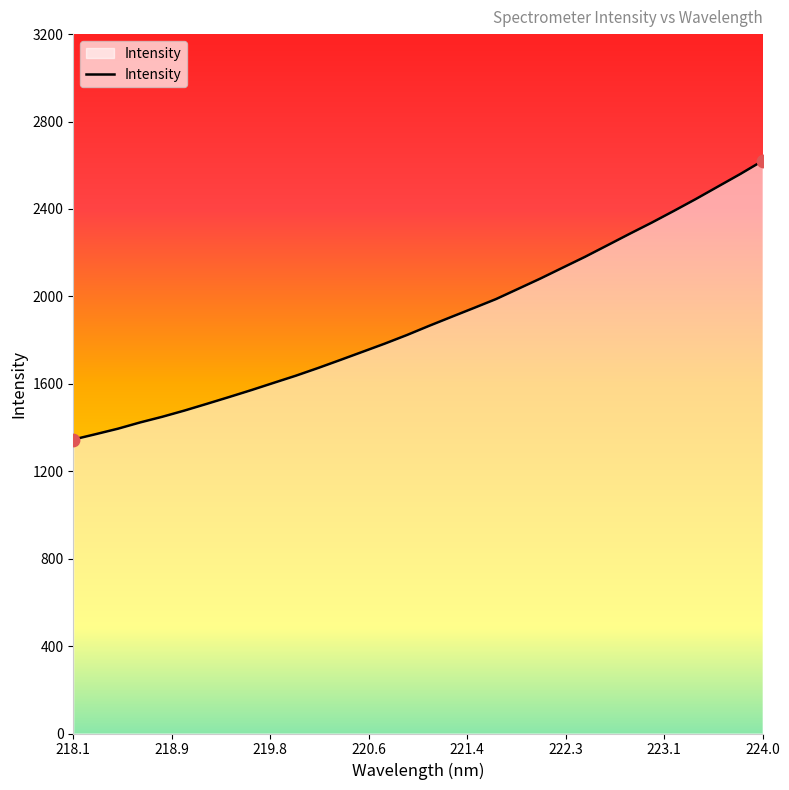

What is the minimum value shown in the chart?

1345.0